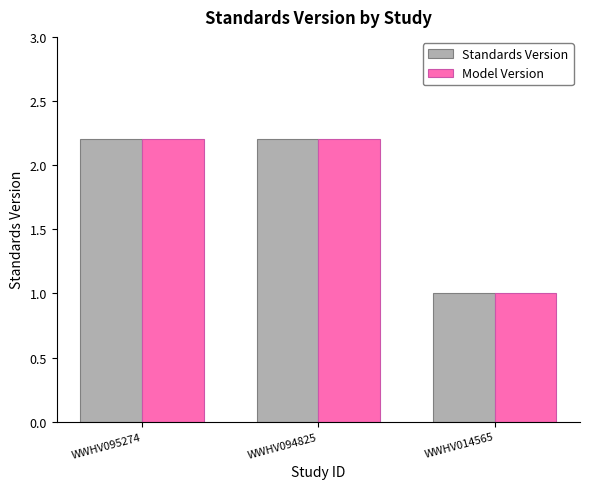

True or false: Model Version has a value of 2.2 at WWHV094825.

True